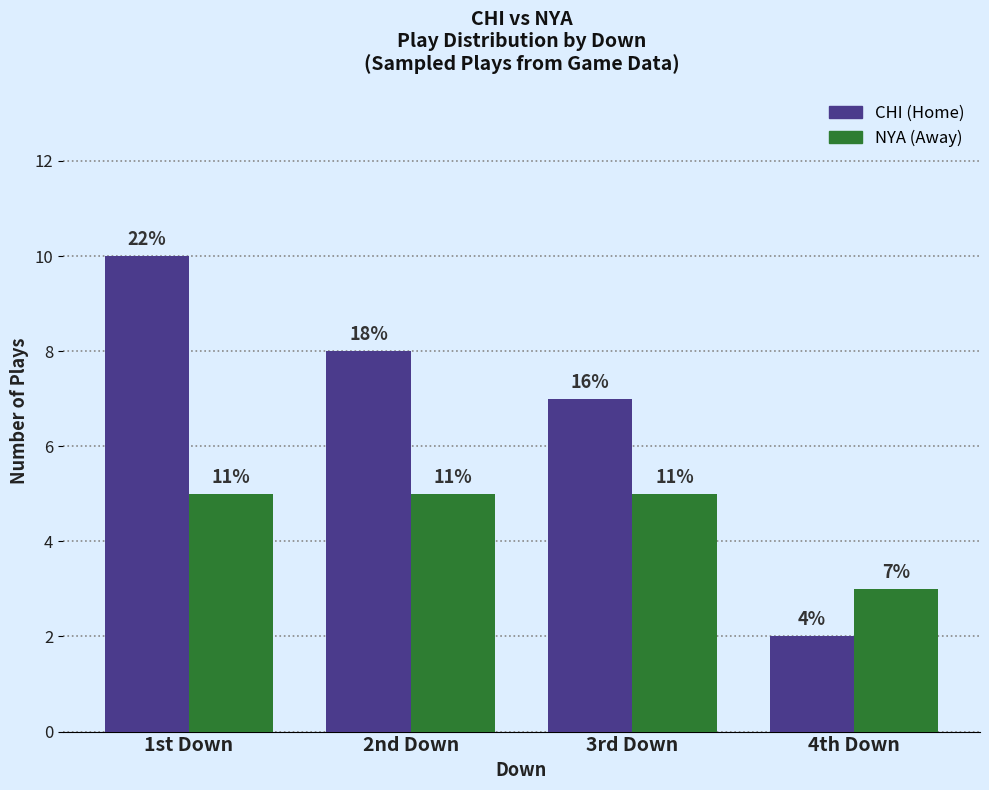

Where is NYA (Away) nearest to the value 4?

1st Down